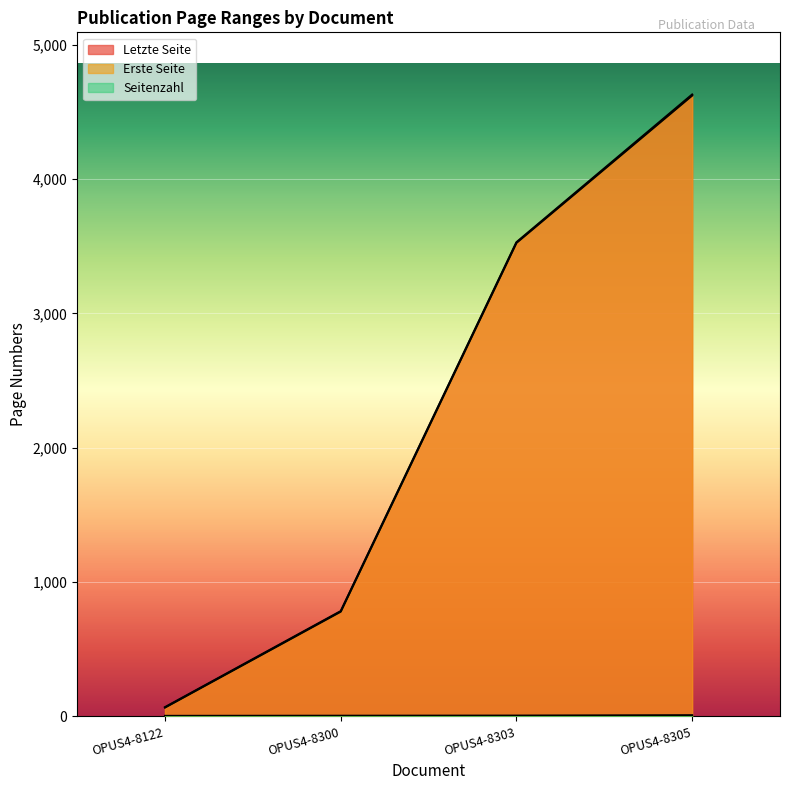

What is the sum of all Seitenzahl values?

20